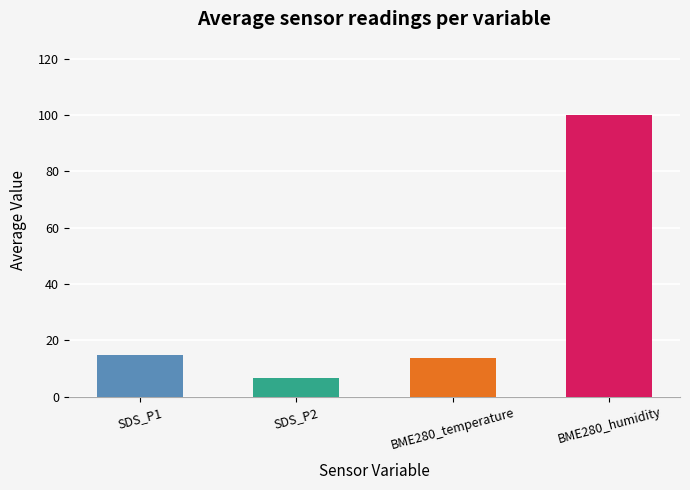

What is the ratio of the value at SDS_P2 to the value at BME280_temperature?

0.5